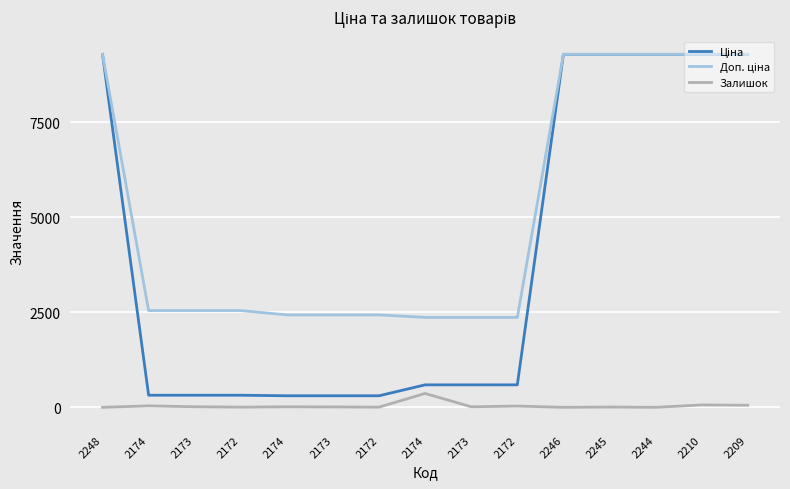

How many lines are shown in the chart?

3